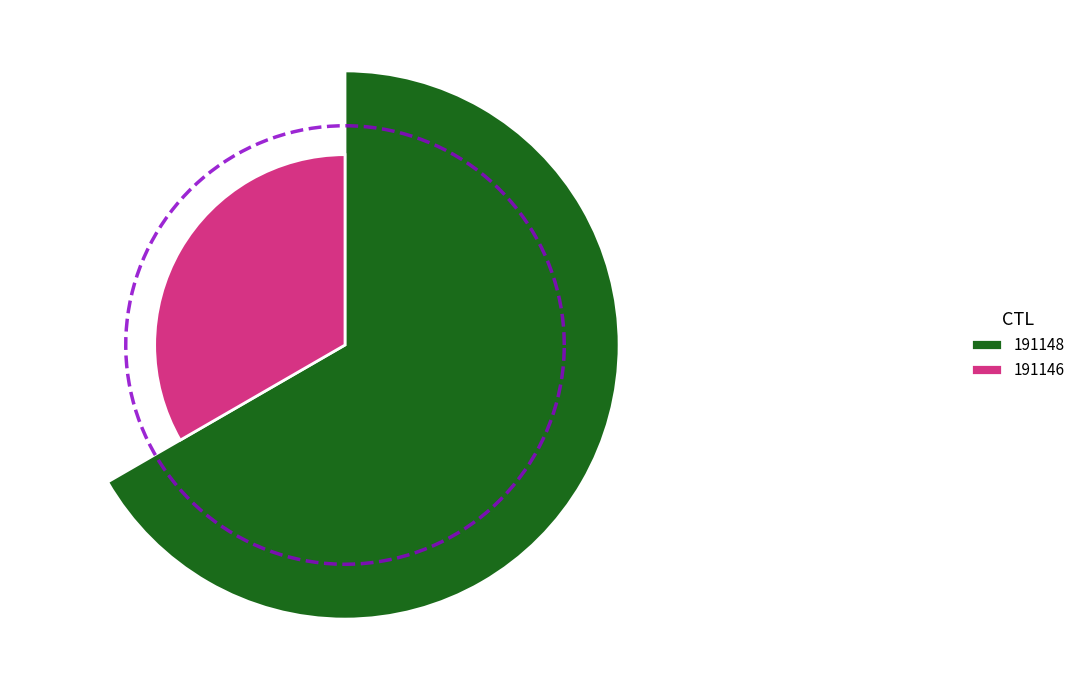

What is the change in value from 191148 to 191146?

-2